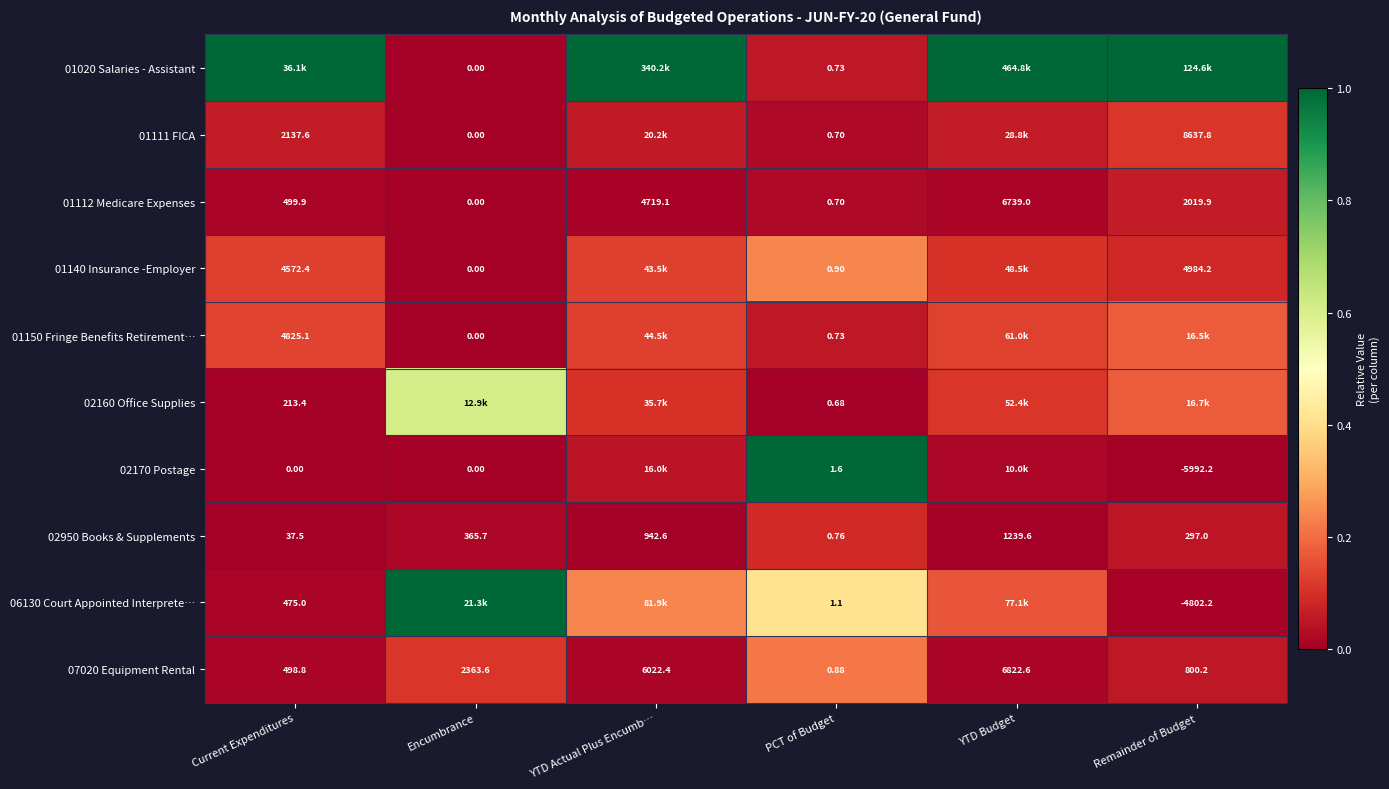

Where does the 02950 Books & Supplements series first go above 365?

Encumbrance